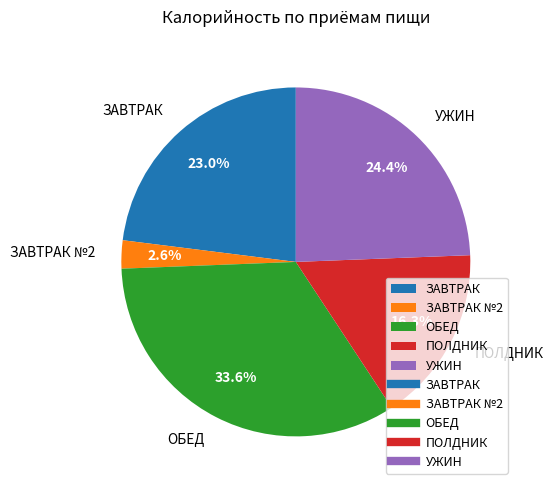

How many slices are in this pie chart?

5